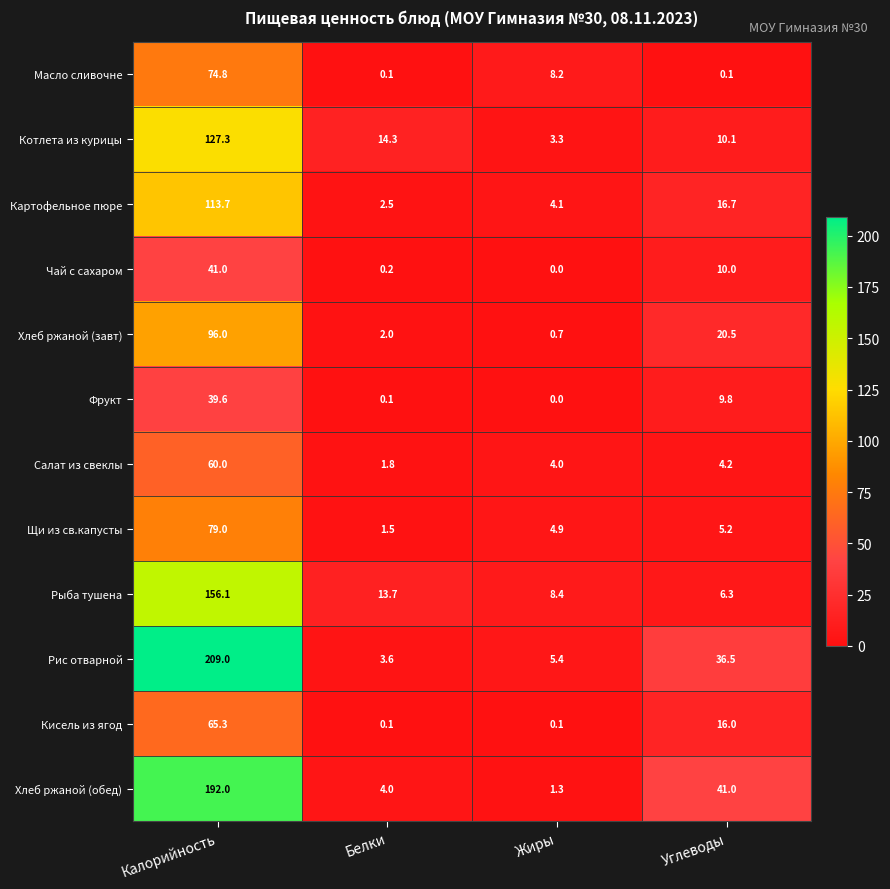

Between Жиры and Углеводы, which series saw the biggest shift?

Хлеб ржаной (обед)